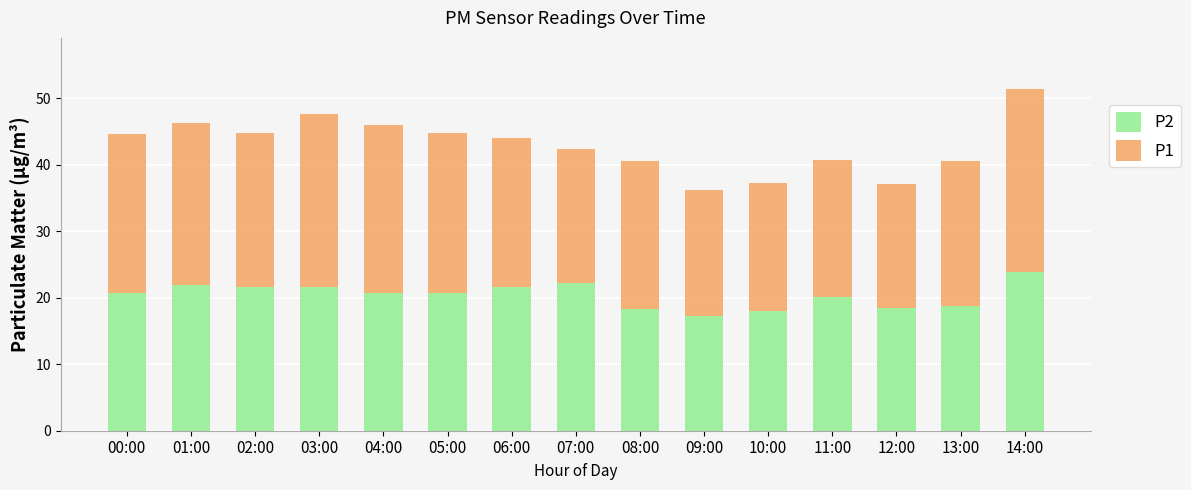

What is the difference between the second highest and second lowest values in the P2 series?

4.2